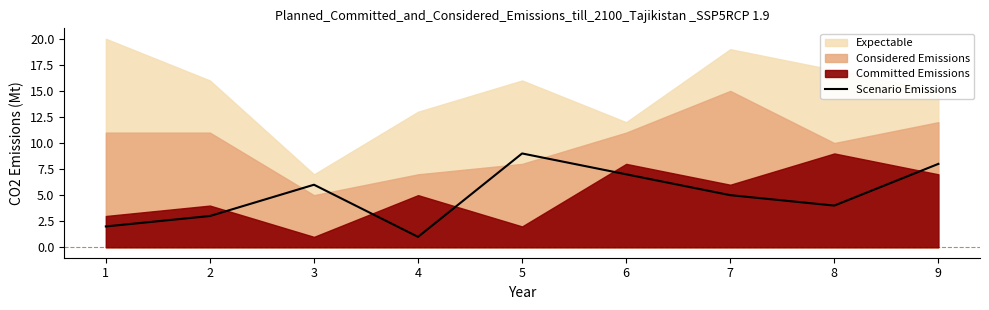

What is the value of the 4th point from the left?

1